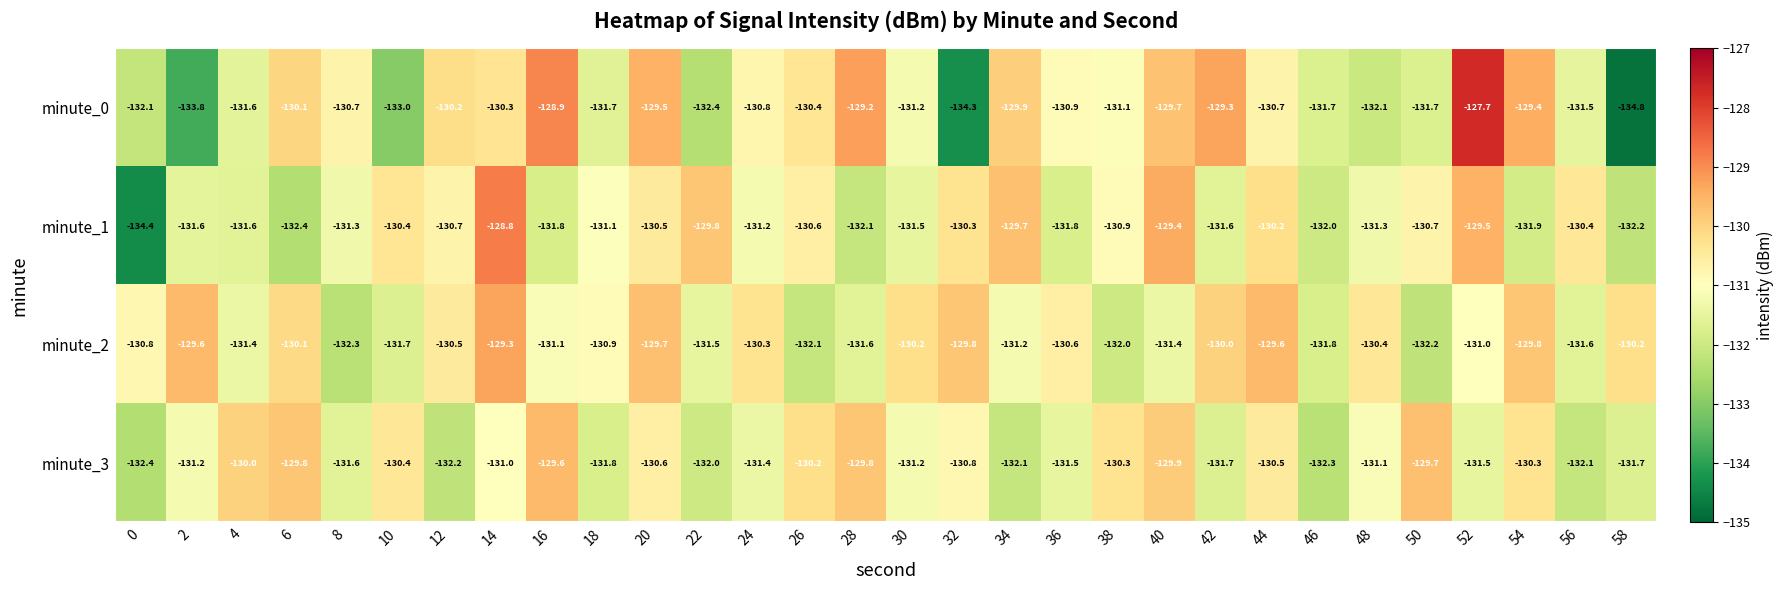

How many series are shown in this chart?

4